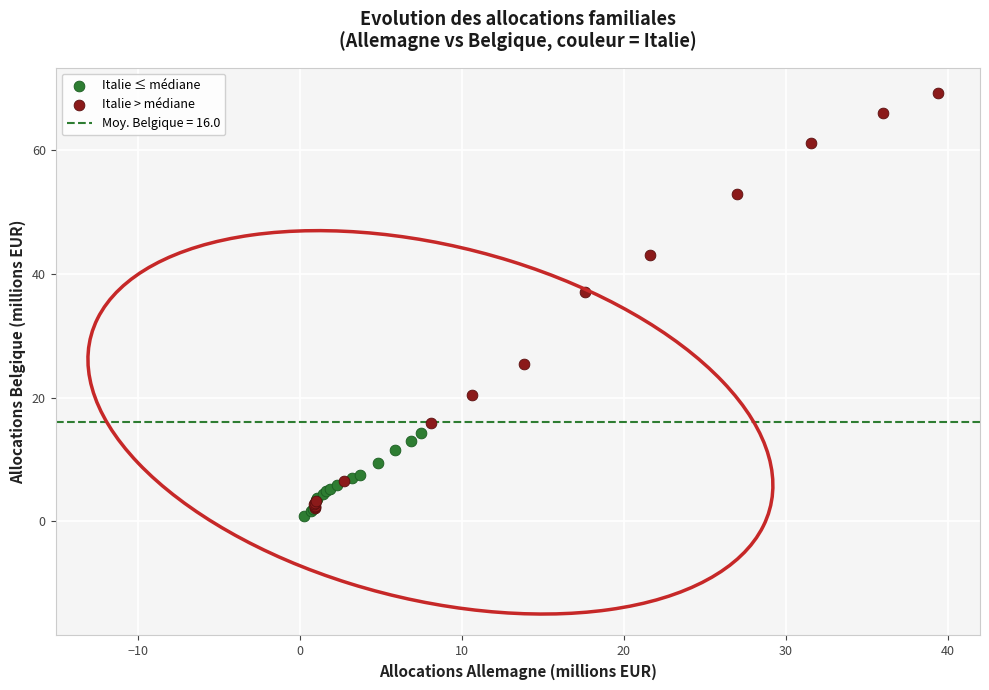

Which series has the widest spread of Y values?

Italie > médiane